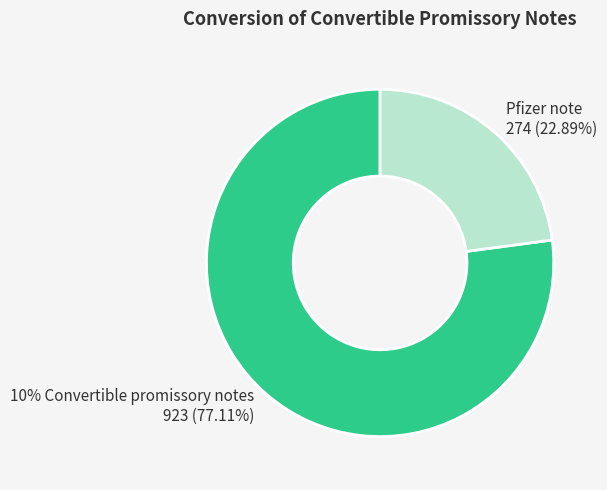

True or false: 10% Convertible promissory notes accounts for 68% of the total.

False